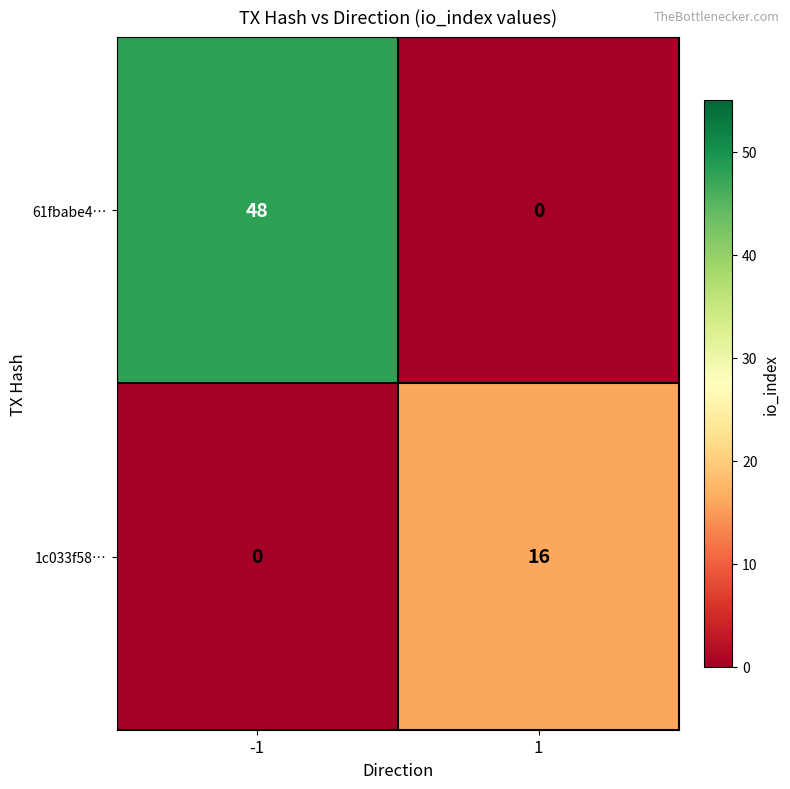

What is the difference between the highest and lowest values at 1?

16